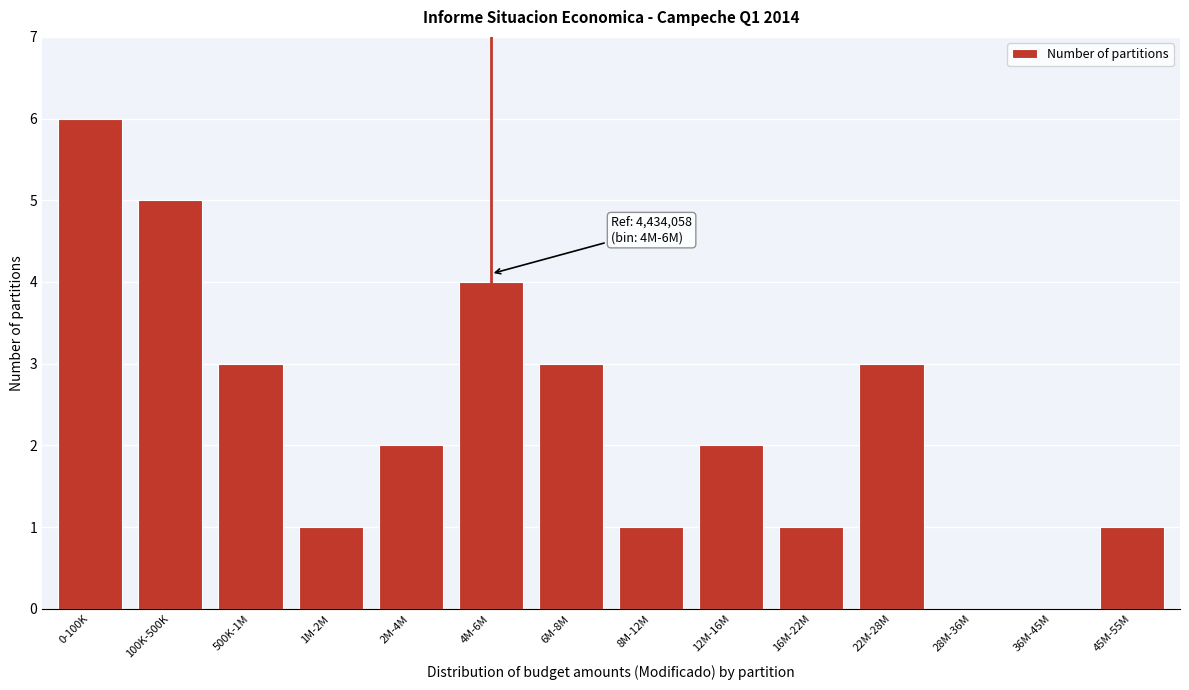

What is the sum of all values?

32